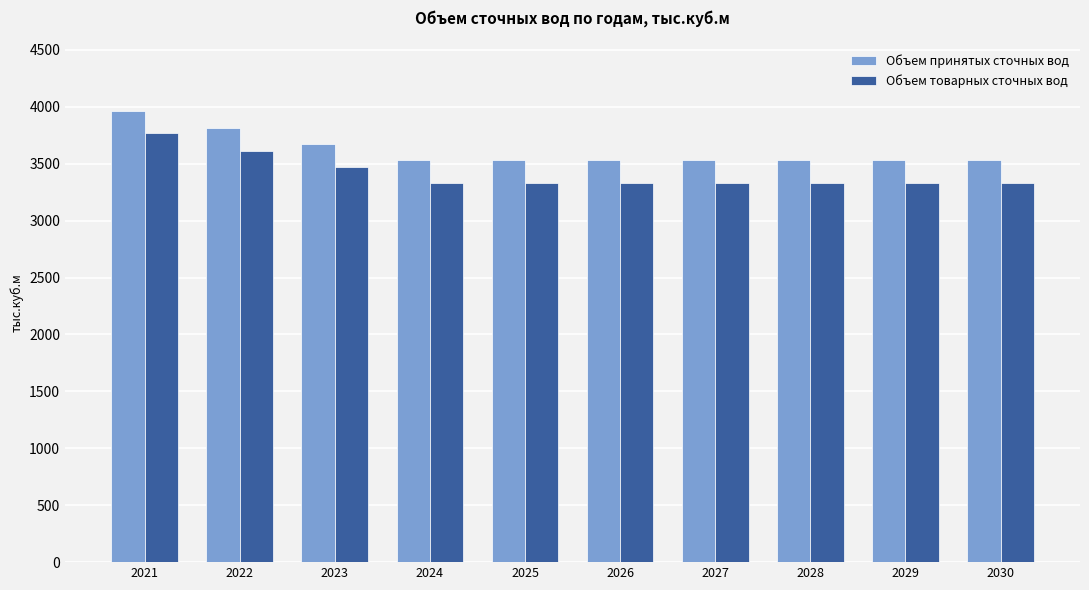

What is the spread (max minus min) of values at 2025?

200.5